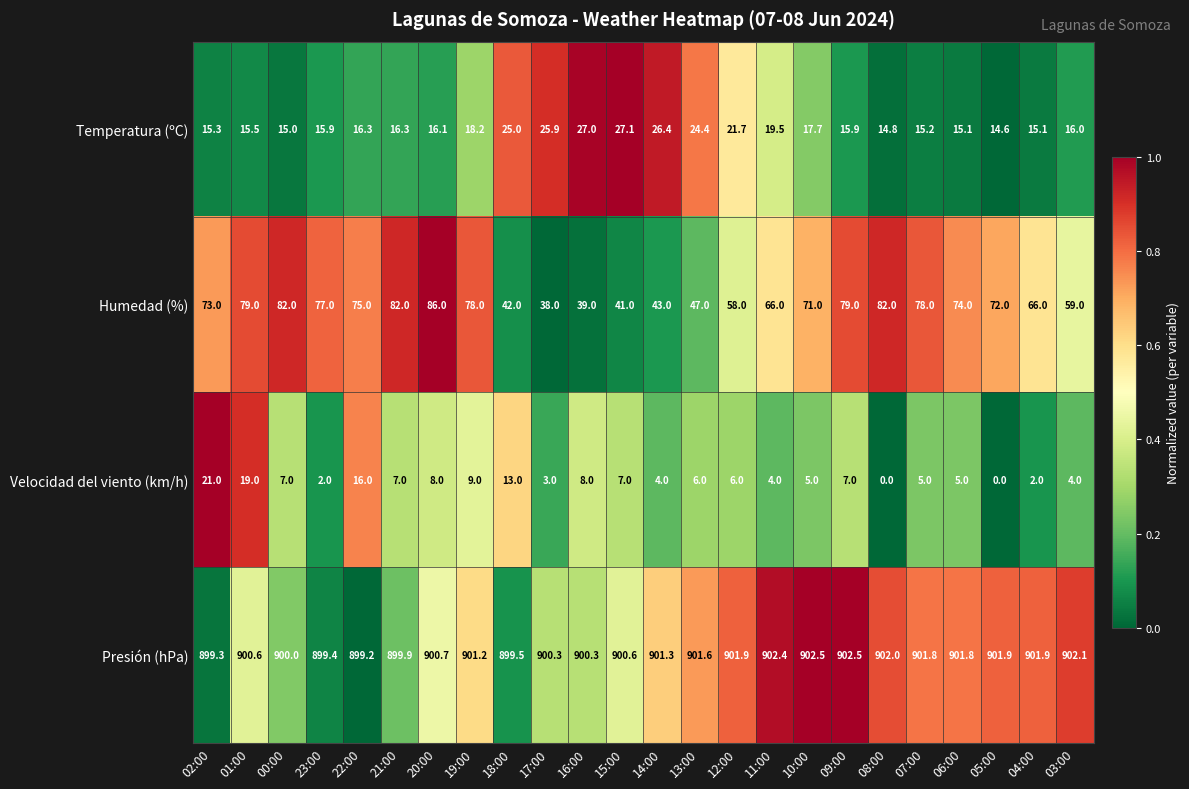

What is the sum of all Presión (hPa) values?

21624.7